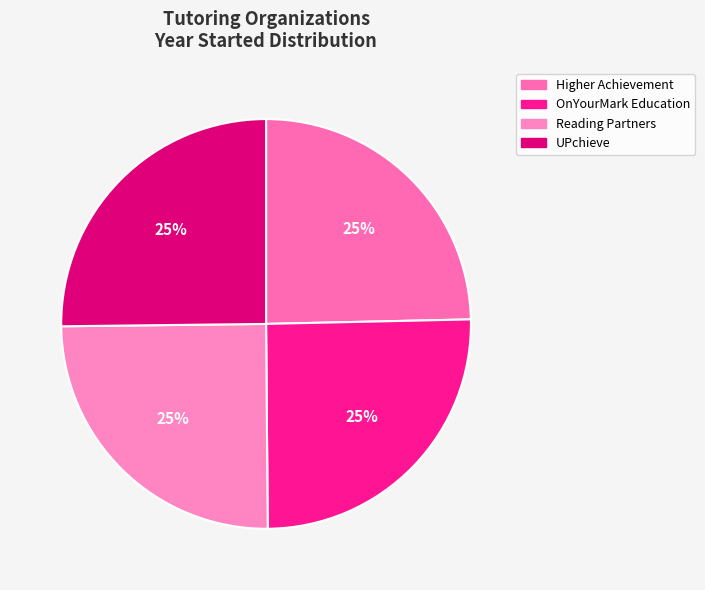

To the nearest percent, what portion does UPchieve represent?

25%